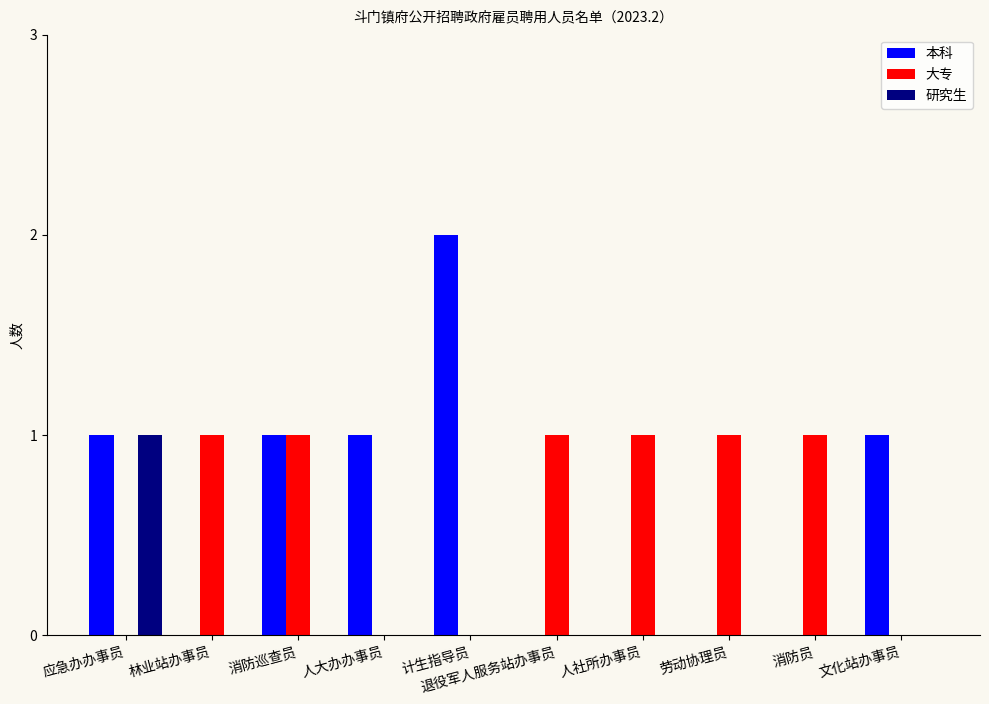

Reading left to right, transcribe all the data shown in this chart.

本科: 应急办办事员=1	林业站办事员=0	消防巡查员=1	人大办办事员=1	计生指导员=2	退役军人服务站办事员=0	人社所办事员=0	劳动协理员=0	消防员=0	文化站办事员=1
大专: 应急办办事员=0	林业站办事员=1	消防巡查员=1	人大办办事员=0	计生指导员=0	退役军人服务站办事员=1	人社所办事员=1	劳动协理员=1	消防员=1	文化站办事员=0
研究生: 应急办办事员=1	林业站办事员=0	消防巡查员=0	人大办办事员=0	计生指导员=0	退役军人服务站办事员=0	人社所办事员=0	劳动协理员=0	消防员=0	文化站办事员=0